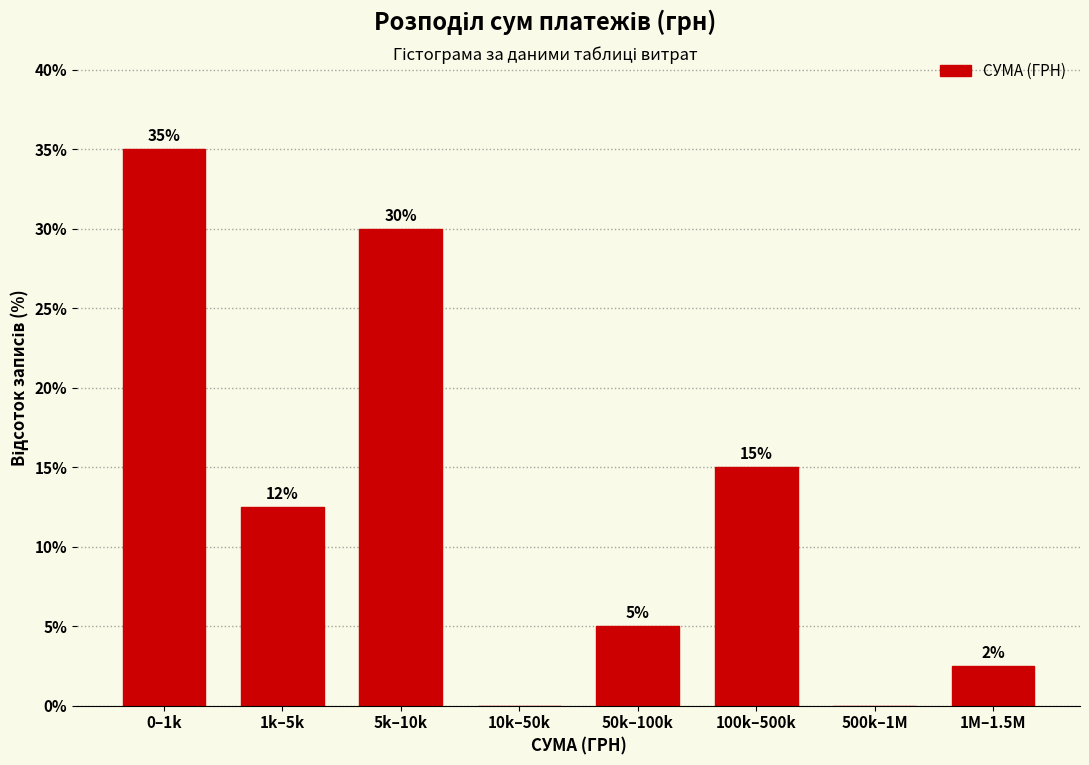

Which label corresponds to the largest value in the chart?

0–1k